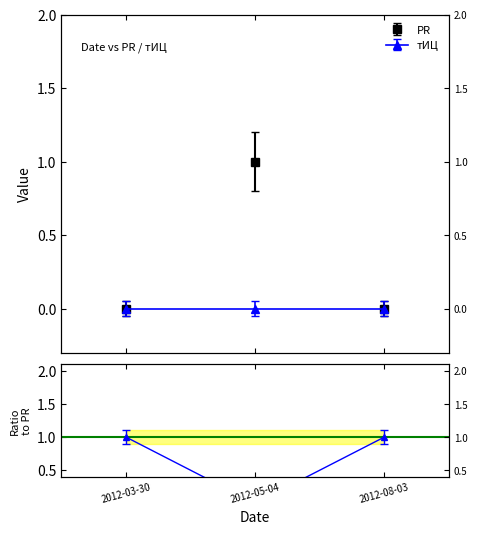

Between 2012-03-30 and 2012-05-04, which is larger?

2012-05-04